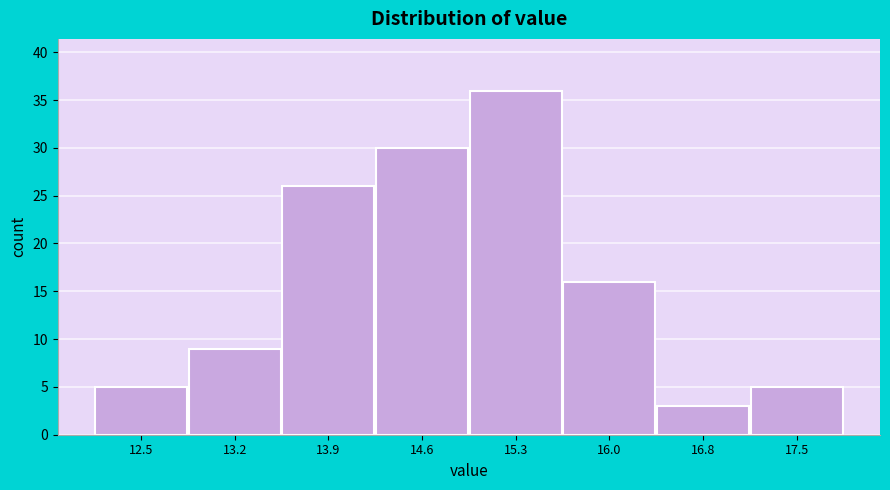

Reading right to left, what are all the values shown in this chart?

5	3	16	36	30	26	9	5